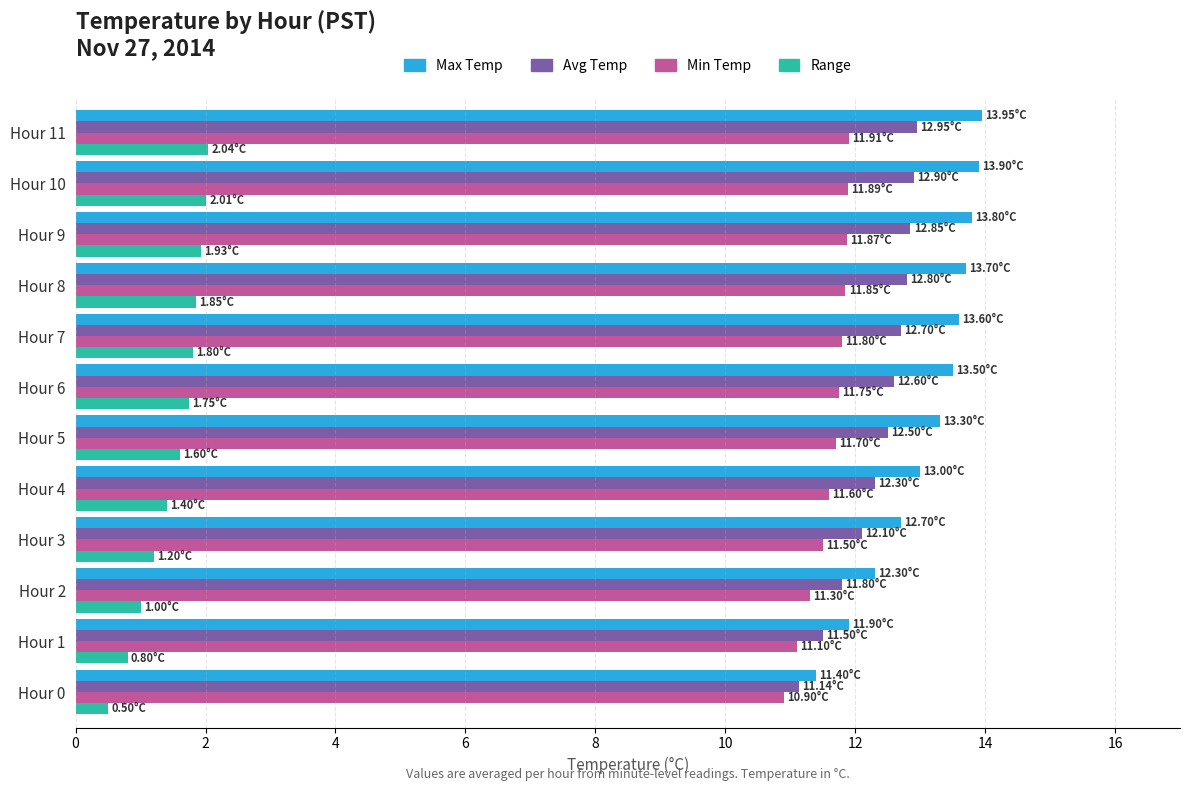

What is the total value across all series at Hour 1?

35.3